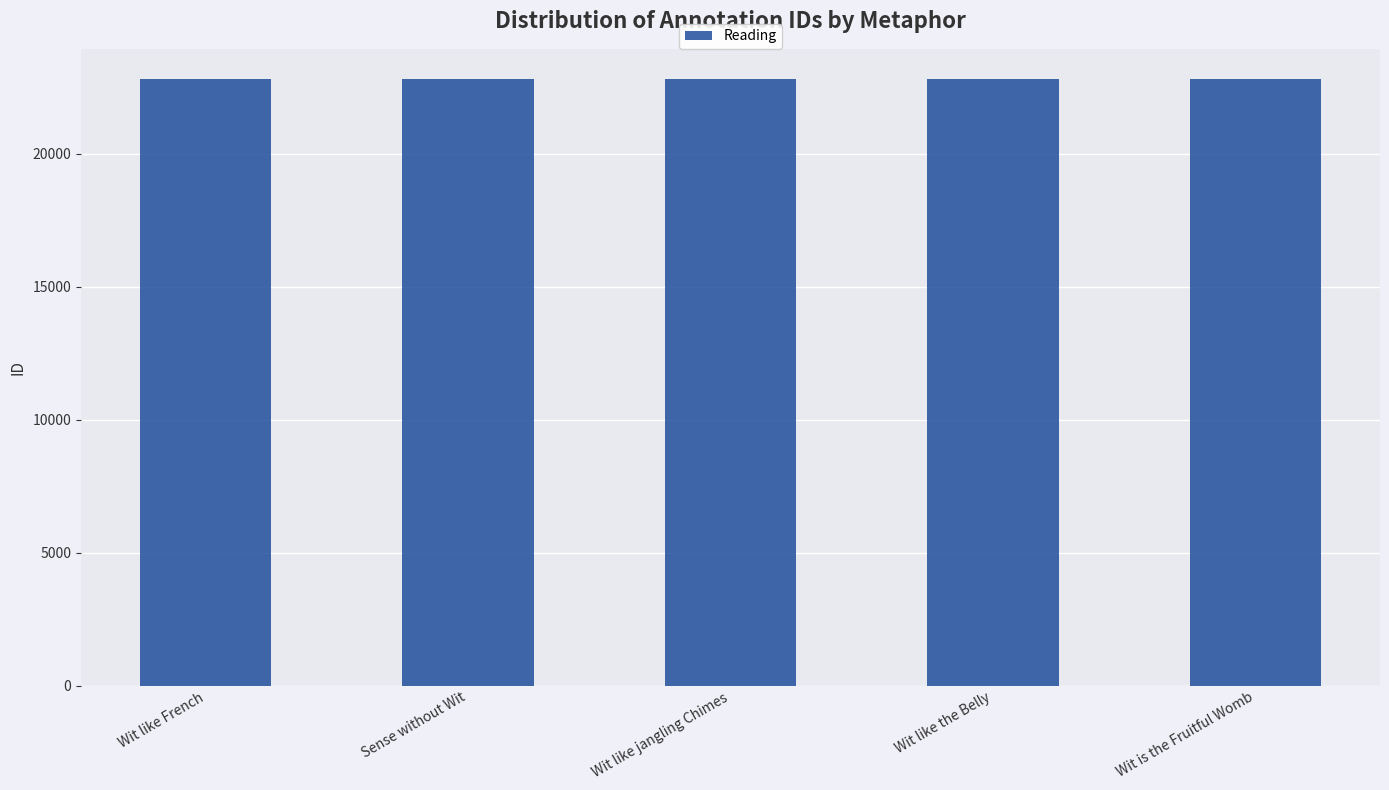

The chart shows a value of 22801 at Wit like jangling Chimes. True or false?

True